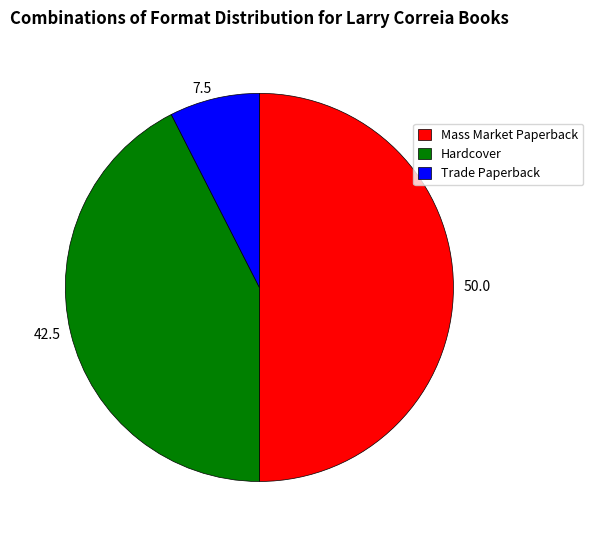

The Trade Paperback slice represents 21% of the pie. True or false?

False